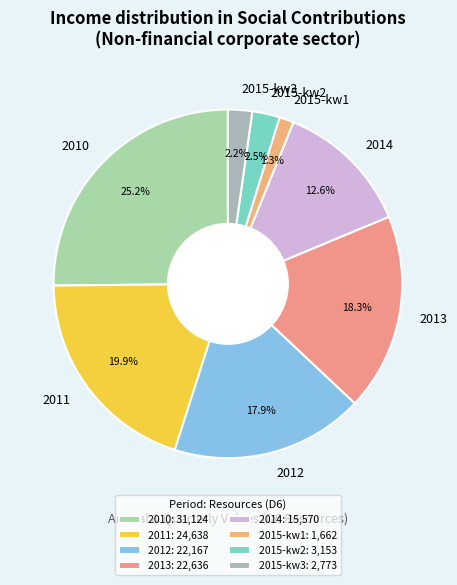

Which category has the smallest portion of the pie?

2015-kw1